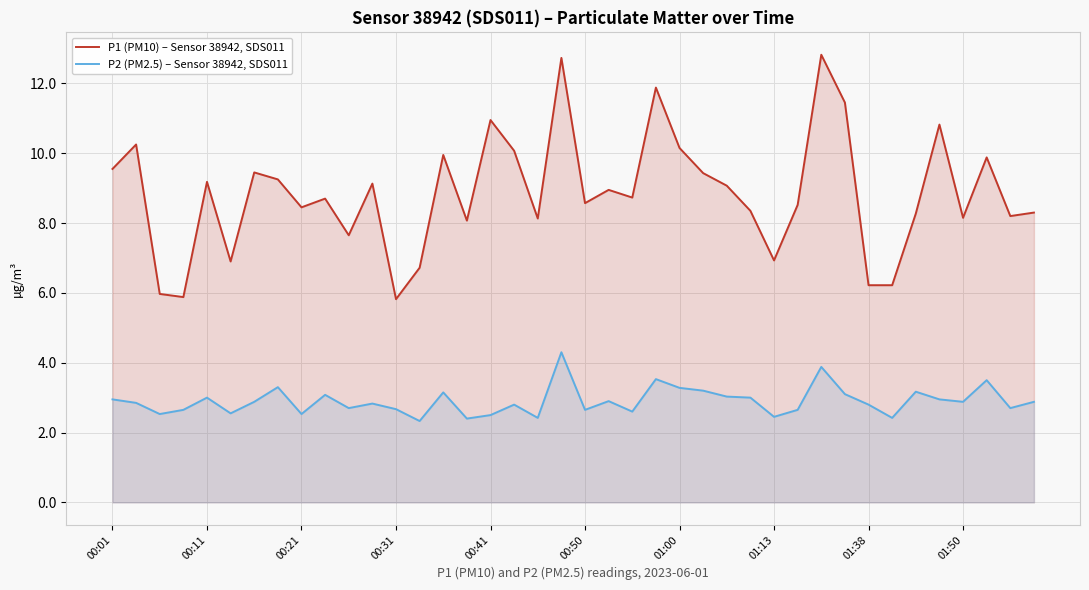

List the series in order of their overall mean, highest first.

P1 (PM10) – Sensor 38942, SDS011, P2 (PM2.5) – Sensor 38942, SDS011